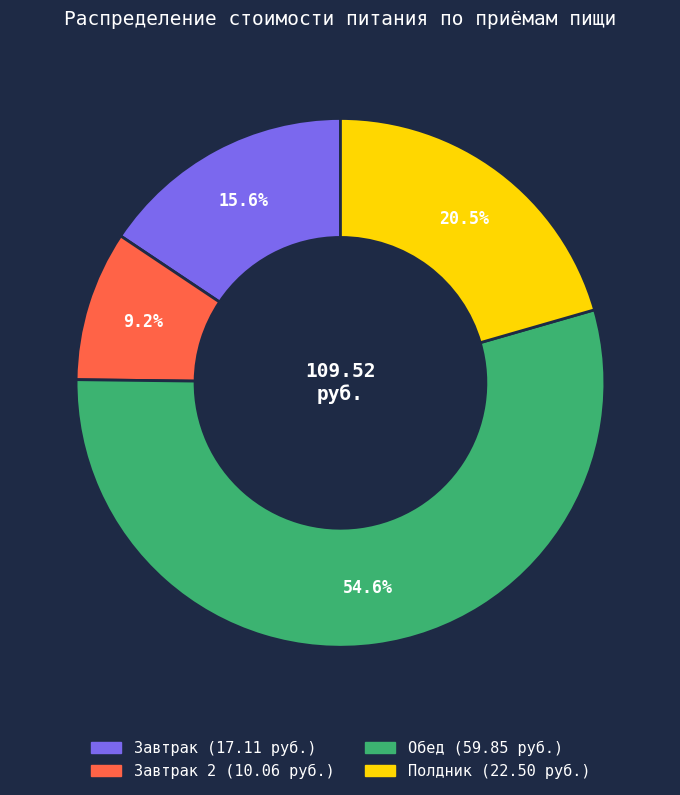

Does any single category account for the majority?

Yes